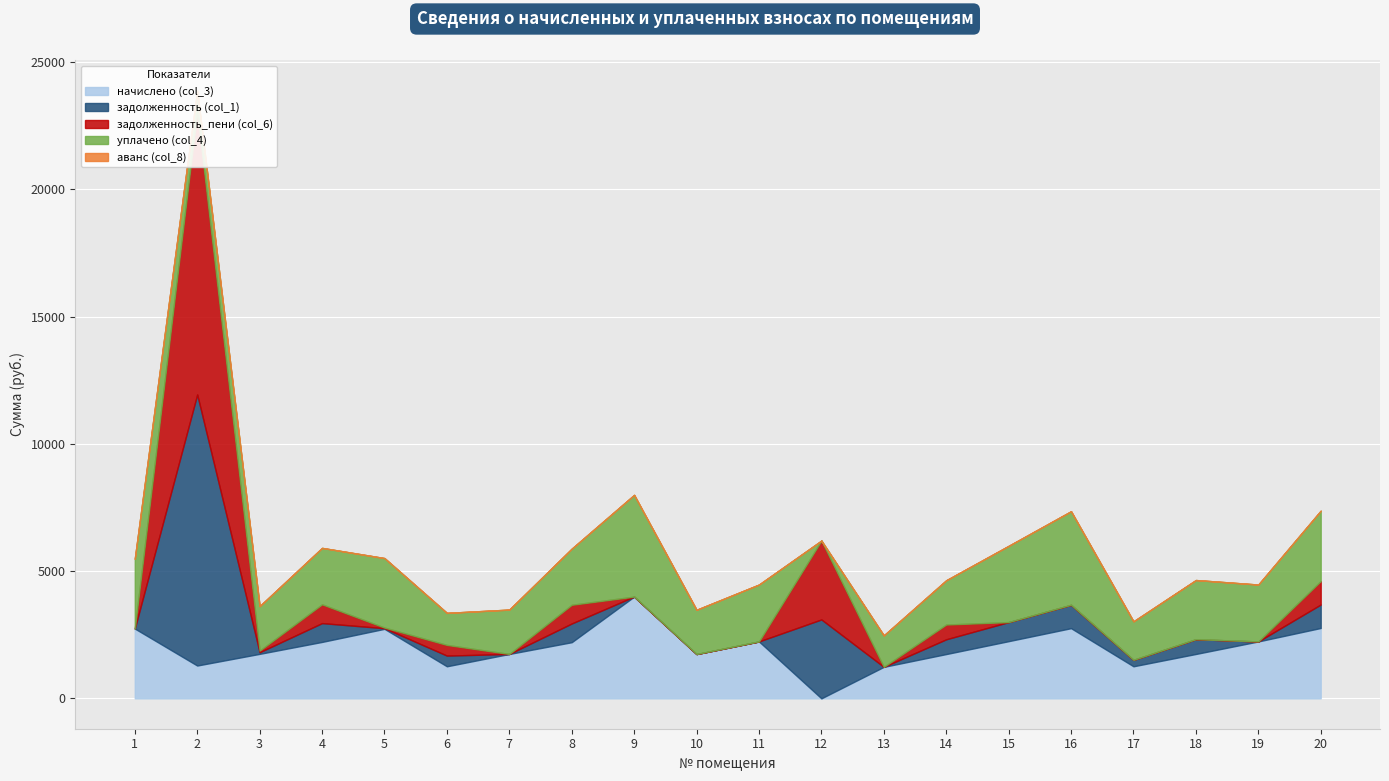

At which category is the sum across all series the highest?

2